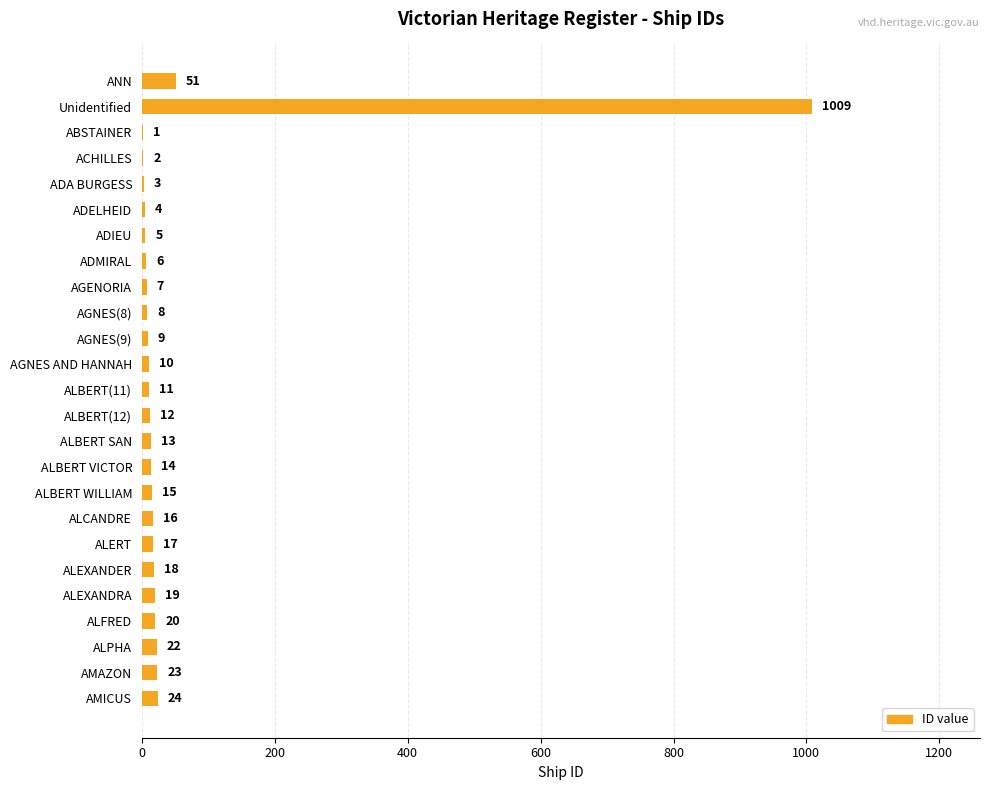

The chart shows a value of 22 at ALPHA. True or false?

True